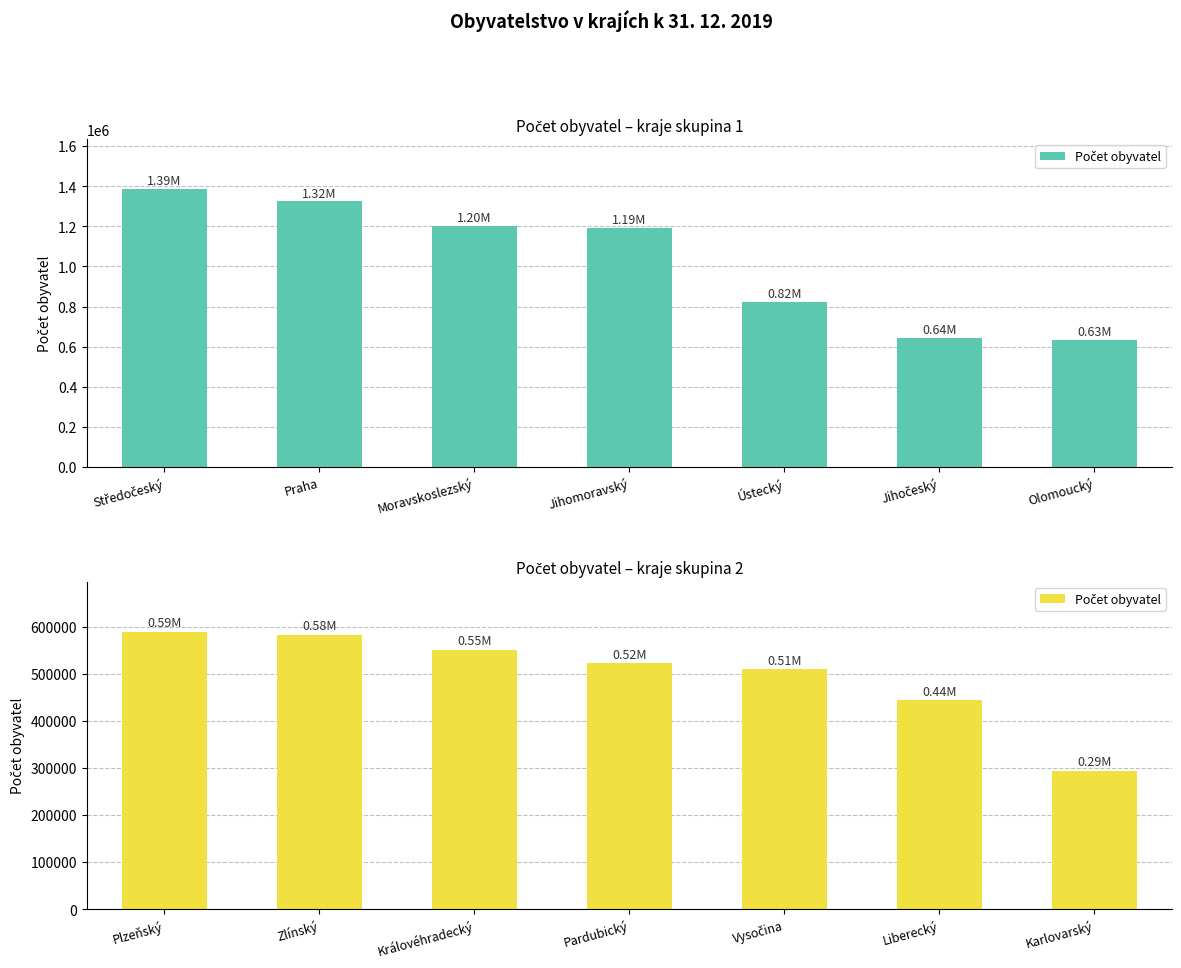

Between Zlínský and Karlovarský, which is larger?

Zlínský